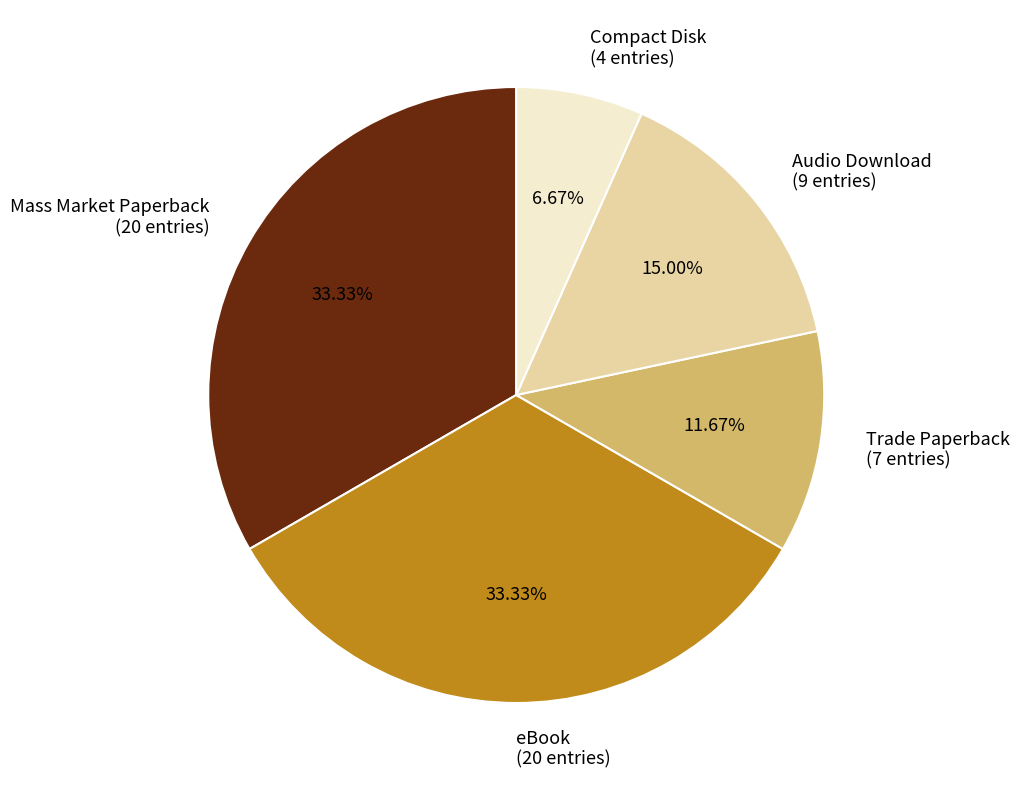

To the nearest percent, what is the difference between the Mass Market Paperback and Trade Paperback slice percentages?

22%